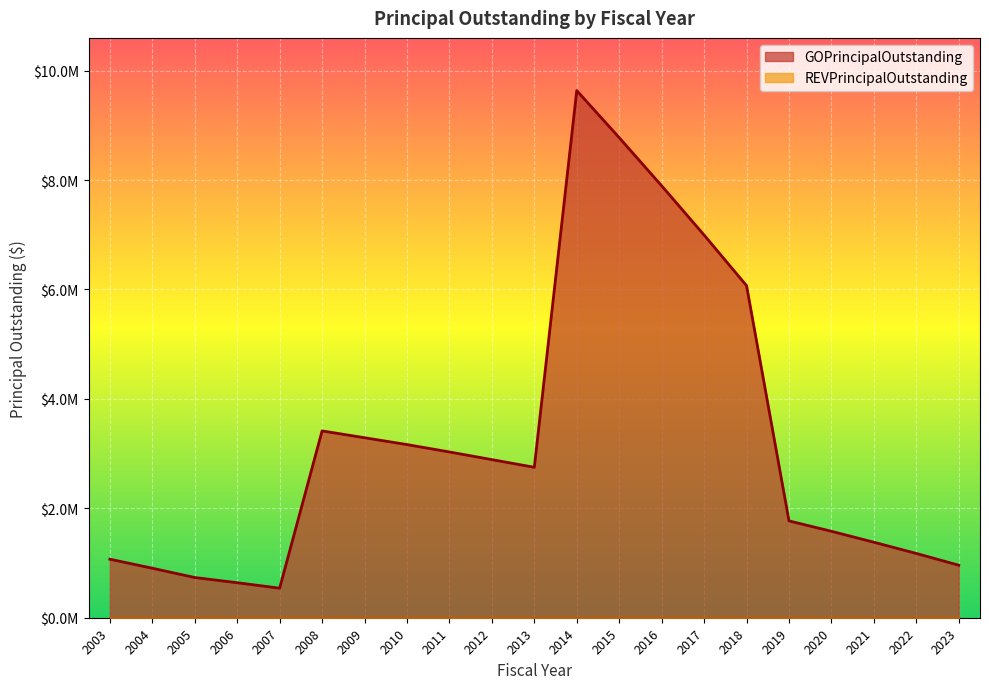

At which category does the chart reach its peak across all series?

2014